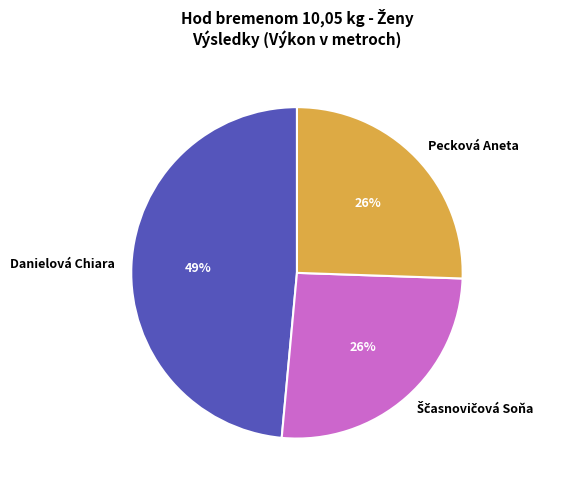

What percentage is the Pecková Aneta slice, to the nearest percent?

26%